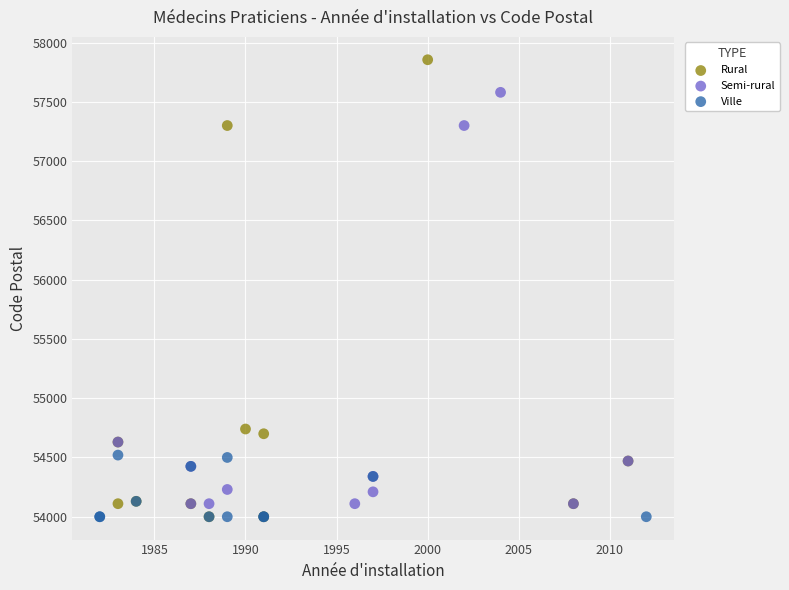

Which series contains the highest Y value?

Rural